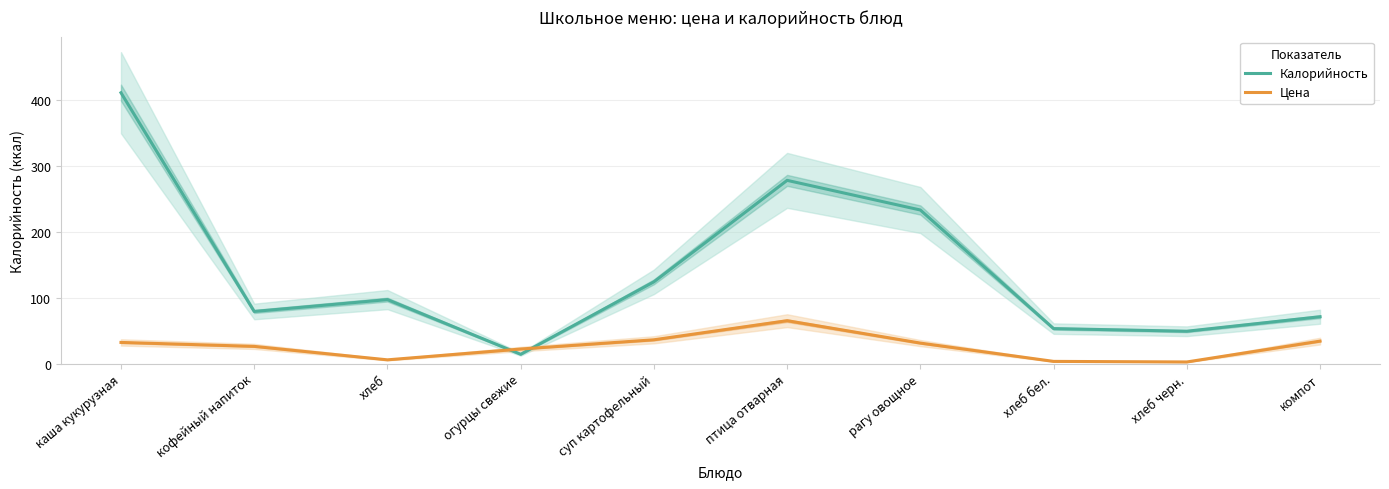

How many data points does each series have?

10